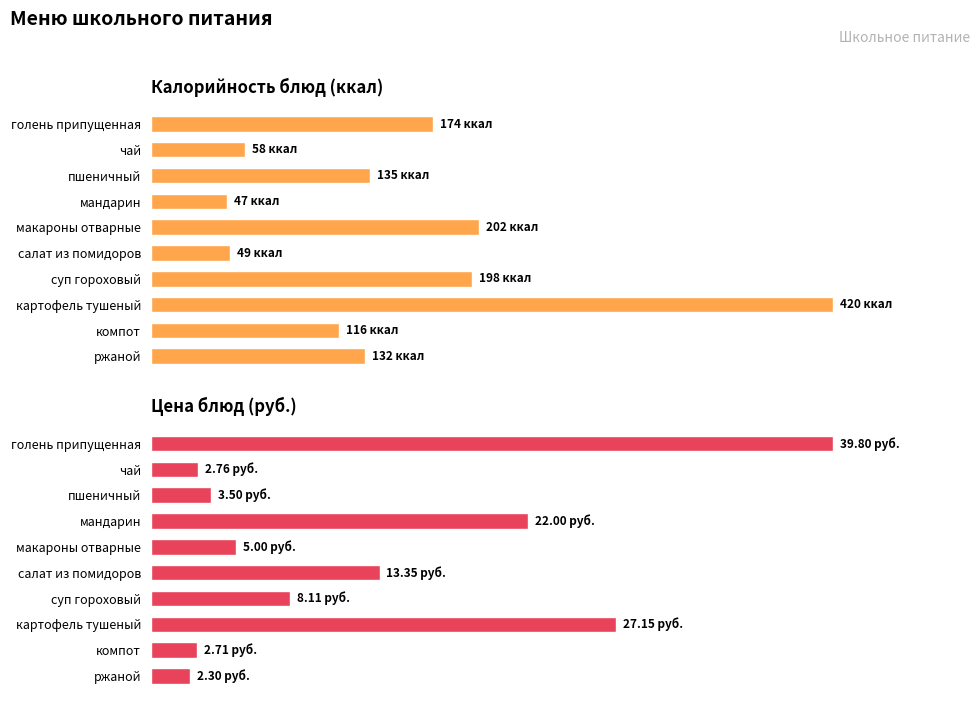

How many data points does each series have?

10